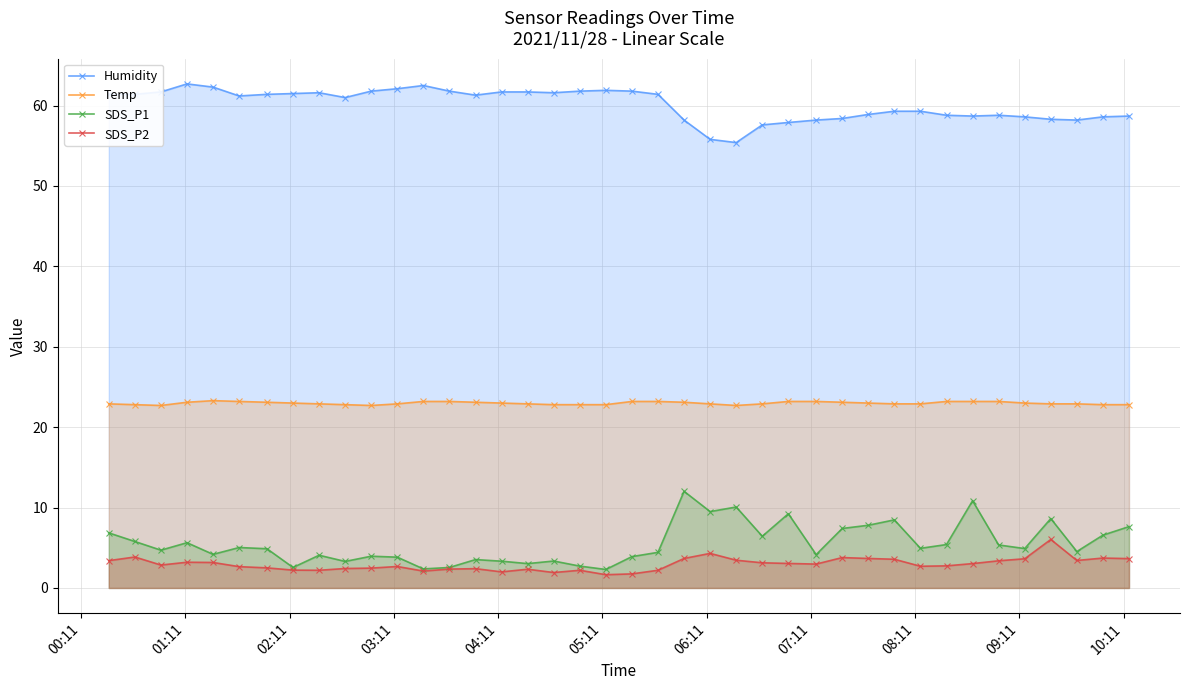

True or false: SDS_P1 and Humidity intersect in this chart.

False